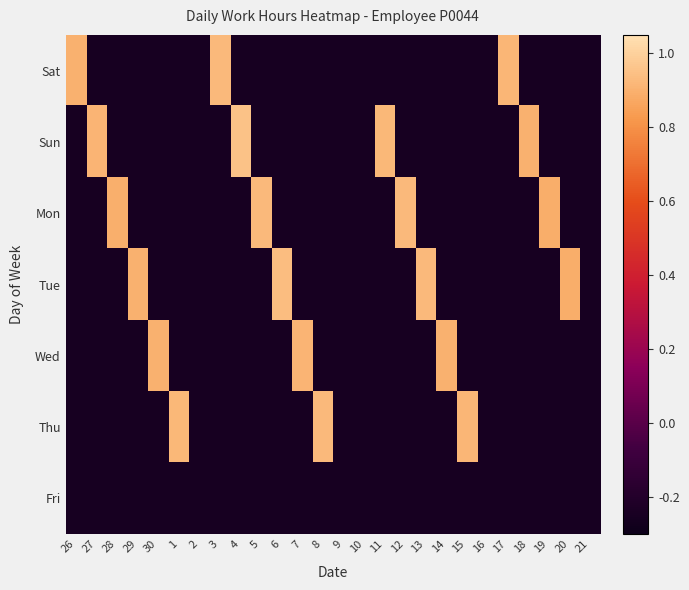

Which series changed the most between 11 and 14?

Sun